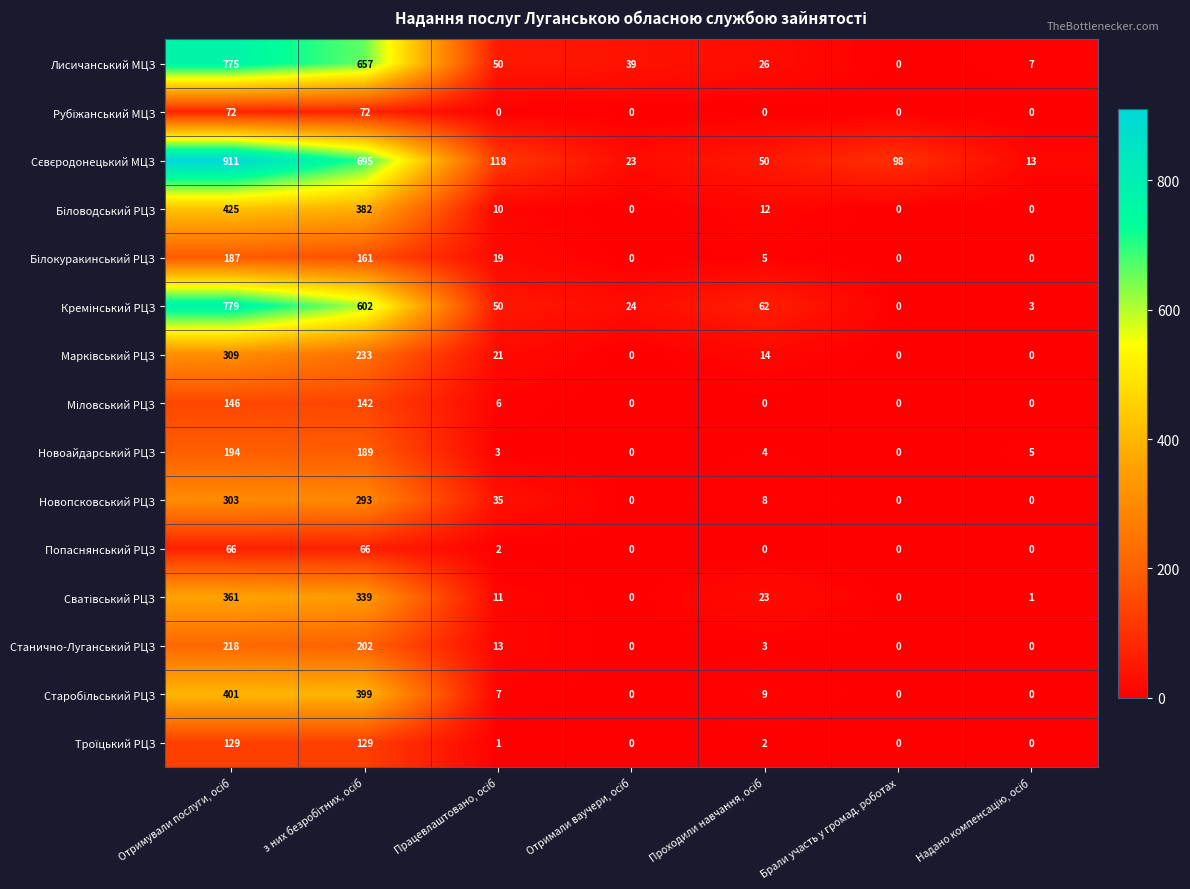

What is the difference between the second highest and second lowest values in the Станично-Луганський РЦЗ series?

202